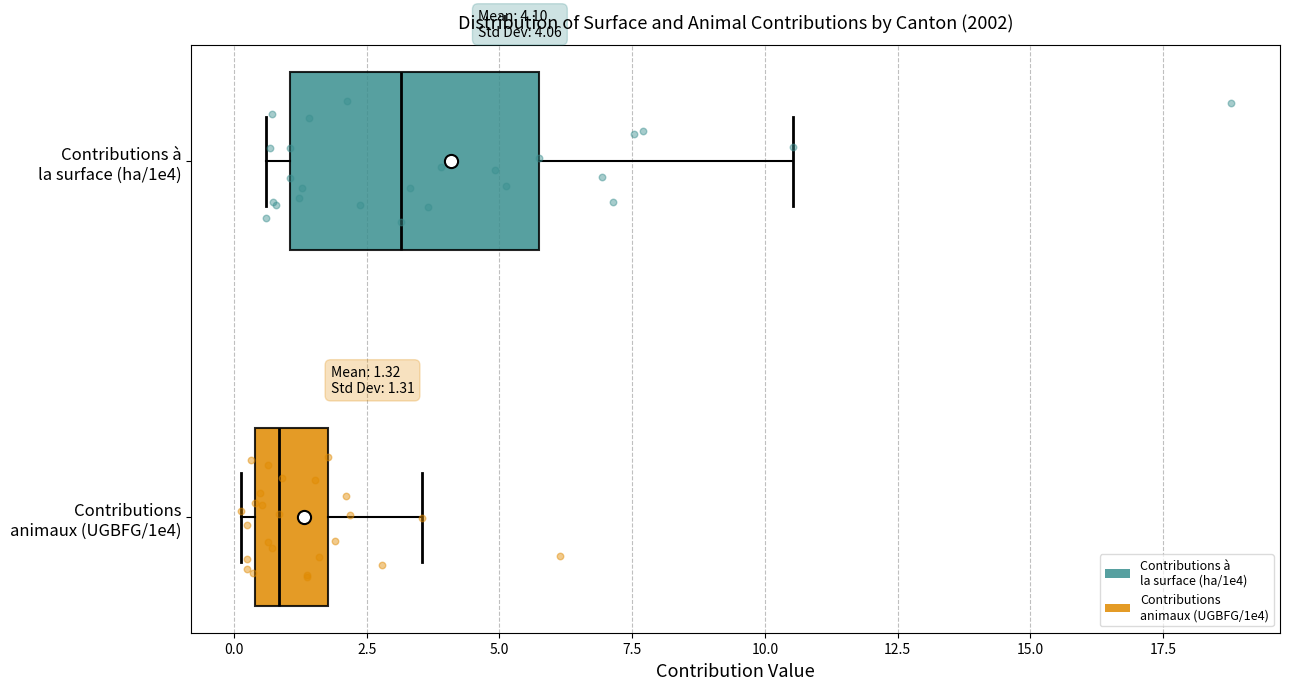

Comparing the boxes themselves (not the whiskers), which one is the widest?

Contributions à la surface (ha/1e4)